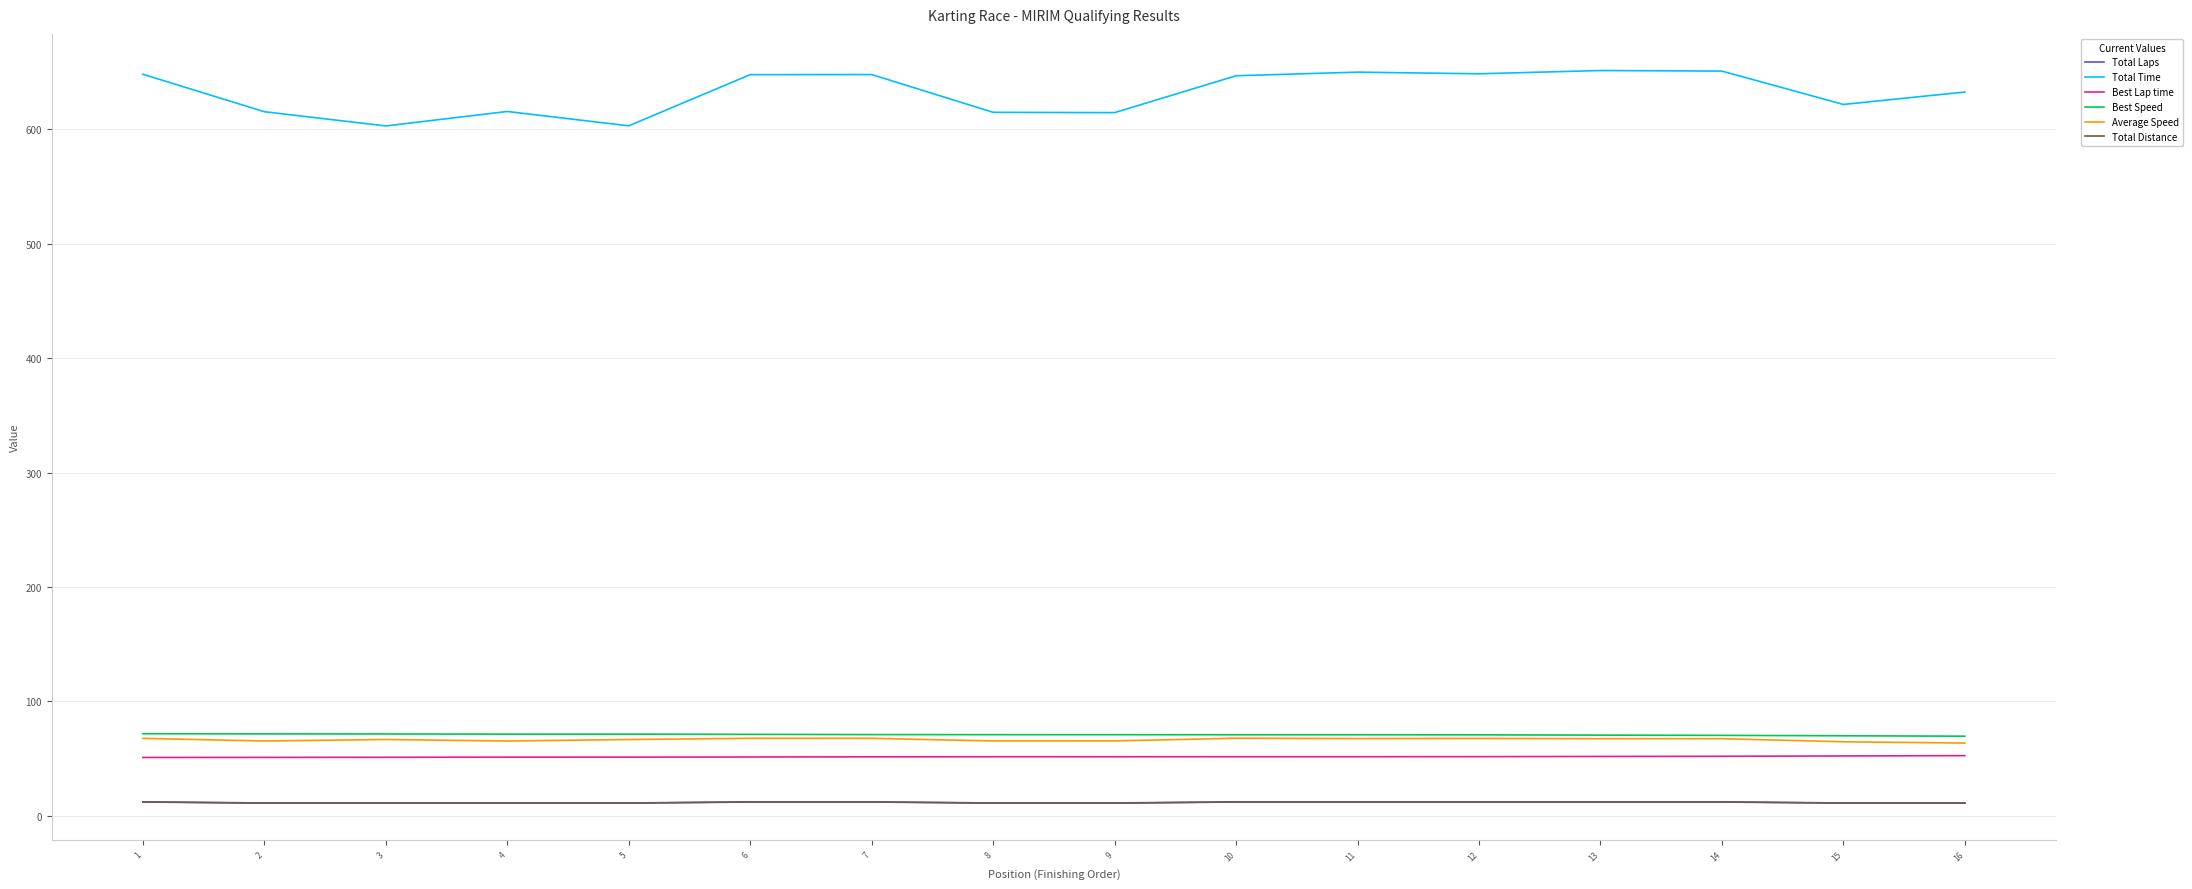

True or false: Best Lap time and Average Speed intersect in this chart.

False